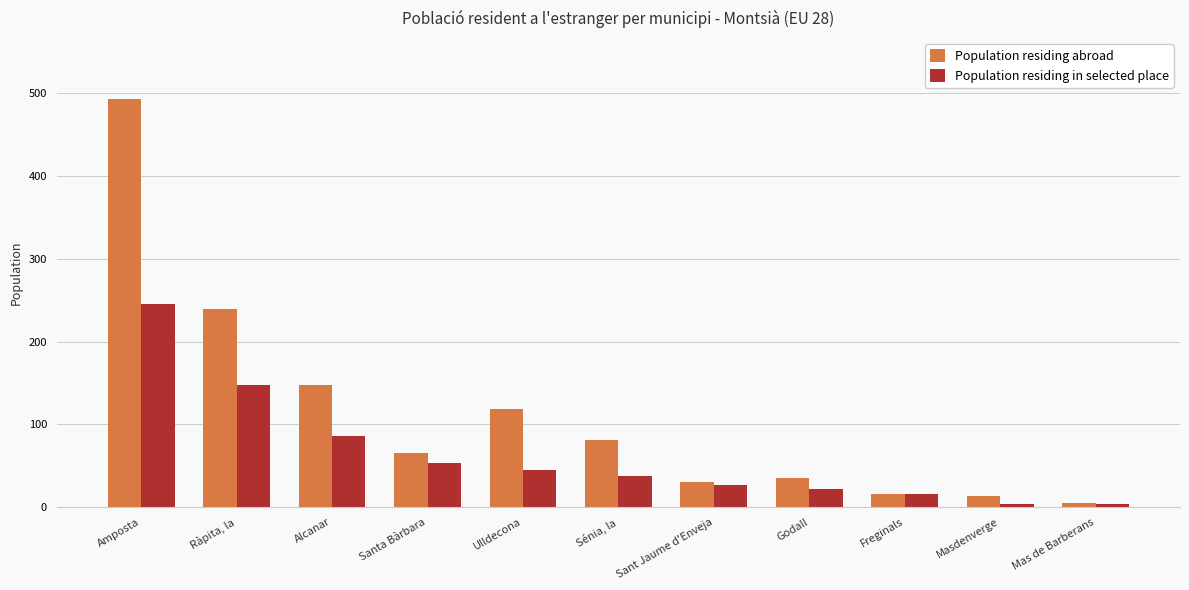

Is it true that Population residing in selected place equals 414 at Amposta?

False